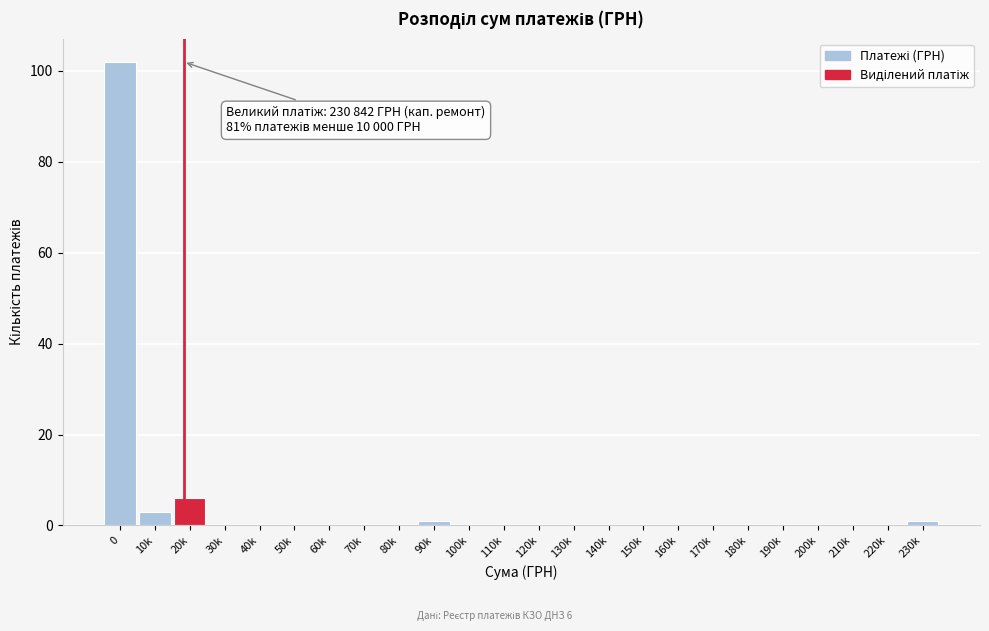

Reading left to right, extract all data points from this chart.

0=102	10k=3	20k=6	30k=0	40k=0	50k=0	60k=0	70k=0	80k=0	90k=1	100k=0	110k=0	120k=0	130k=0	140k=0	150k=0	160k=0	170k=0	180k=0	190k=0	200k=0	210k=0	220k=0	230k=1